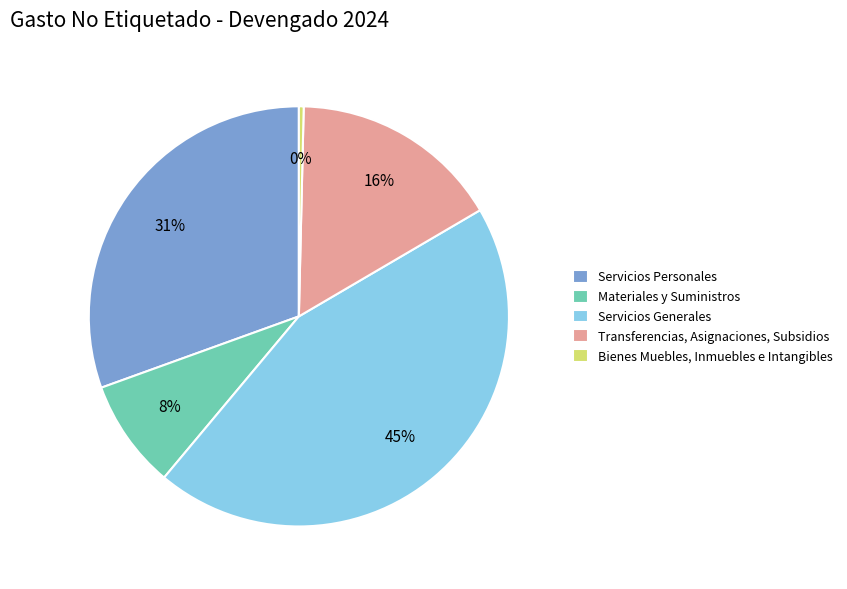

Does any single category account for the majority?

No